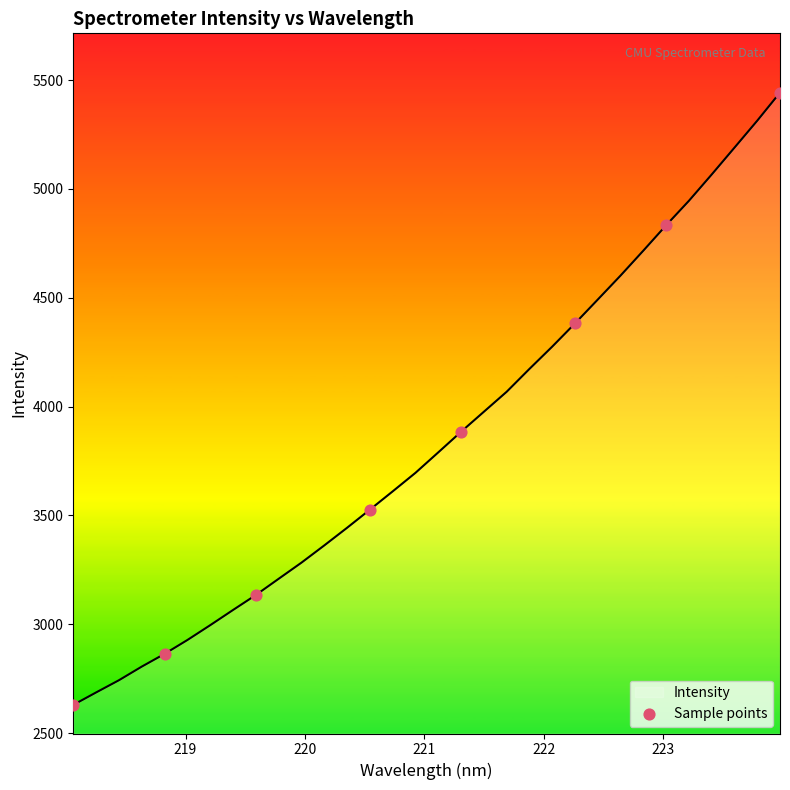

What is the difference between the maximum and minimum values?

2812.8